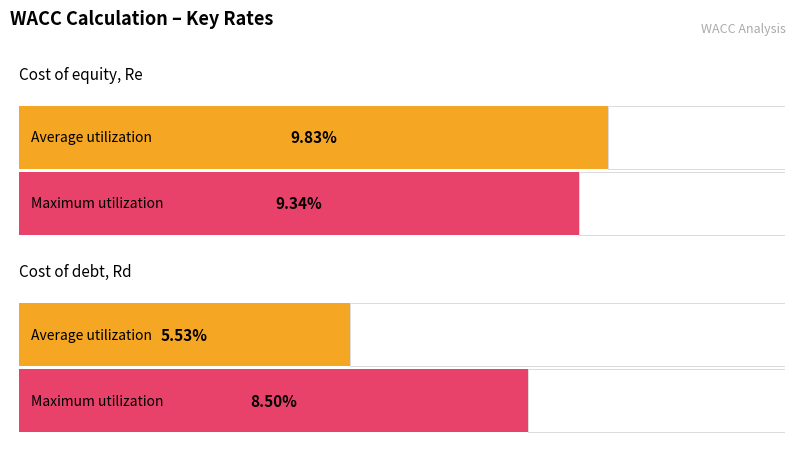

Reading right to left, extract all data points from this chart.

Average utilization: 0.1	0.1
Maximum utilization: 0.1	0.1